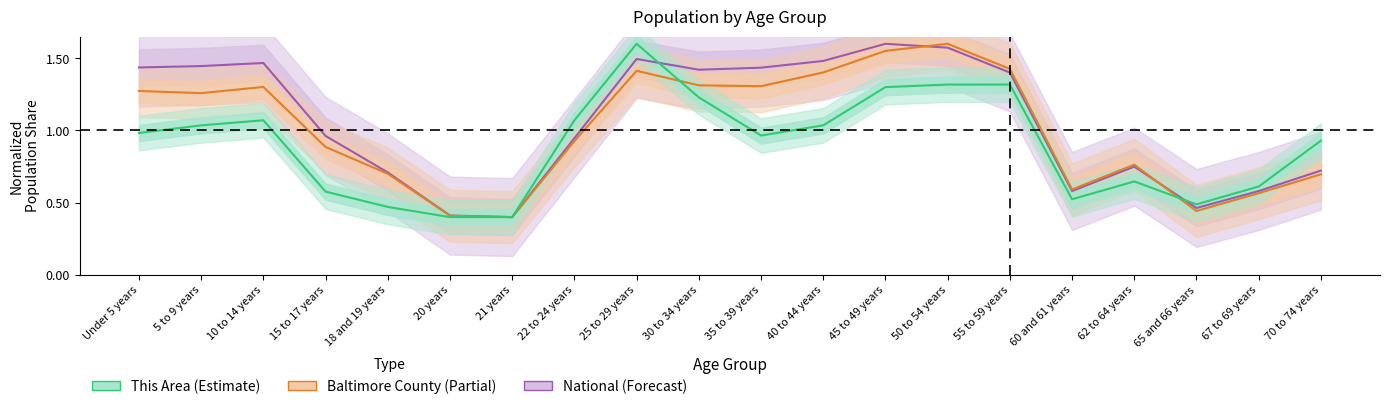

Read the National value at 30 to 34 years.

1.4